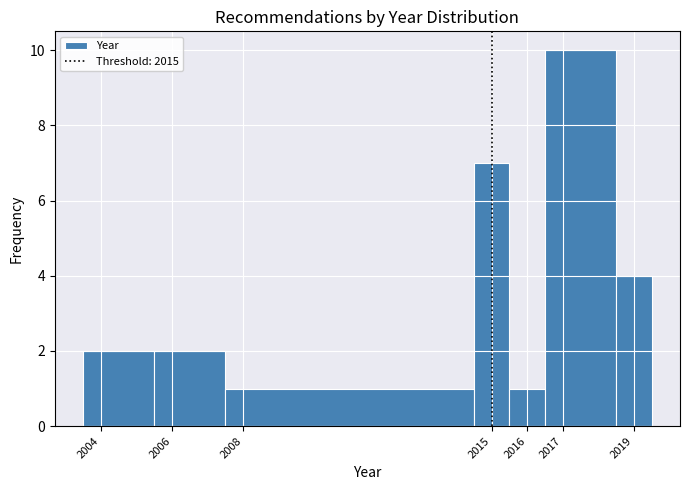

Reading left to right, transcribe this chart: for each bar, give the range it covers on the x-axis and its height. The values are not printed on the chart, so give them approximately, as read against the axis.

2003.5 to 2005.5: 2
2005.5 to 2007.5: 2
2007.5 to 2014.5: 1
2014.5 to 2015.5: 7
2015.5 to 2016.5: 1
2016.5 to 2018.5: 10
2018.5 to 2019.5: 4